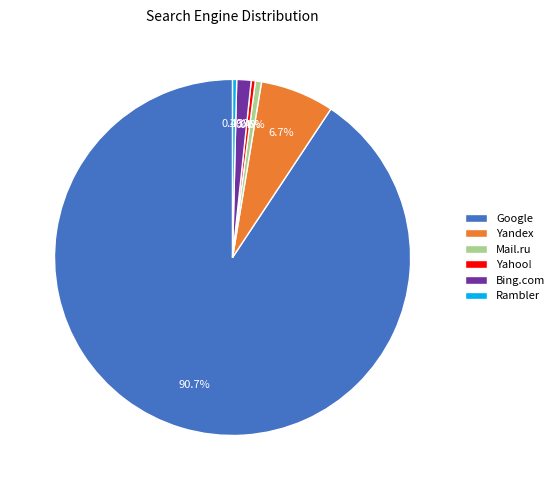

What percentage is the Yandex slice, to the nearest percent?

7%